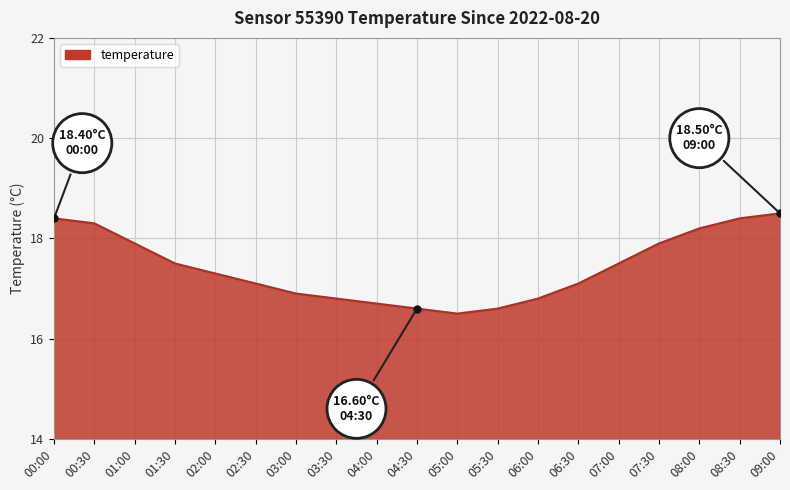

What is the smallest value displayed?

16.5